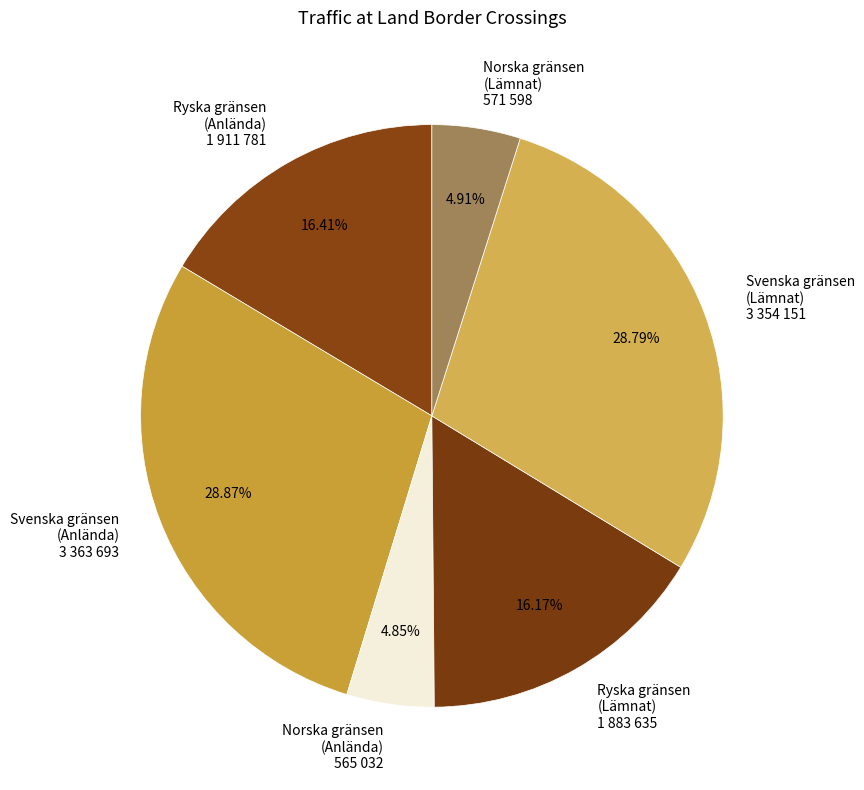

Does Norska gränsen (Anlända) represent more than half of the total?

No